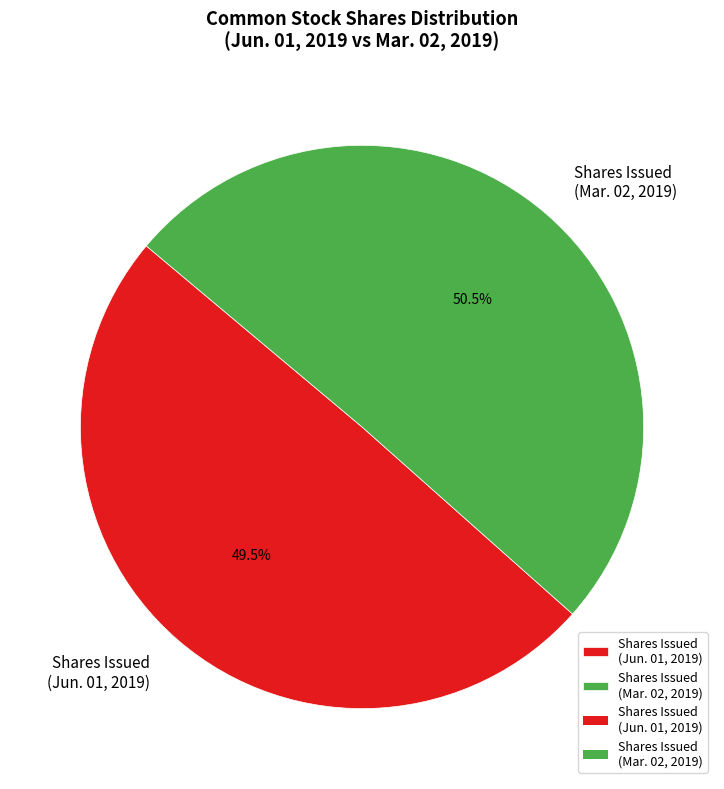

What percentage do Shares Issued (Jun. 01, 2019) and Shares Issued (Mar. 02, 2019) together represent?

100.0%